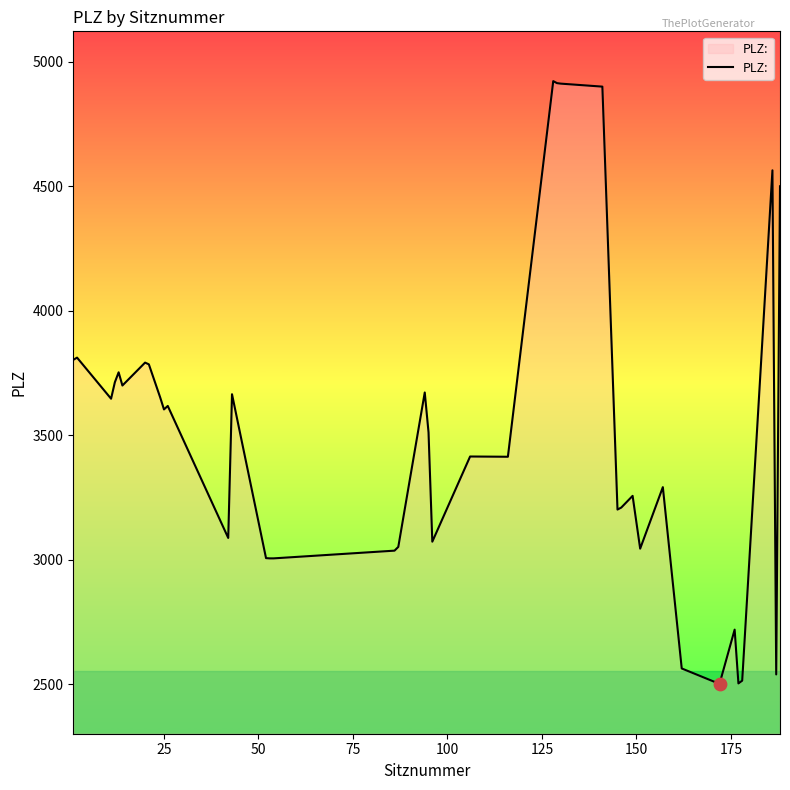

What is the smallest value displayed?

2502